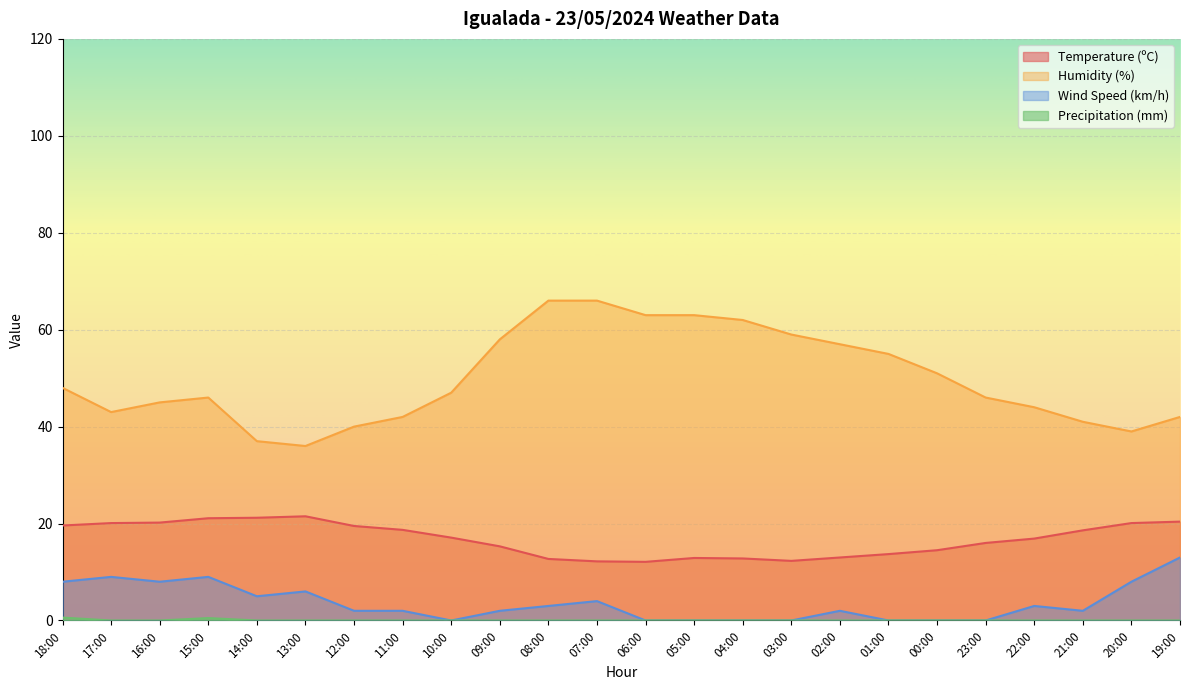

Count the number of data series in this chart.

4